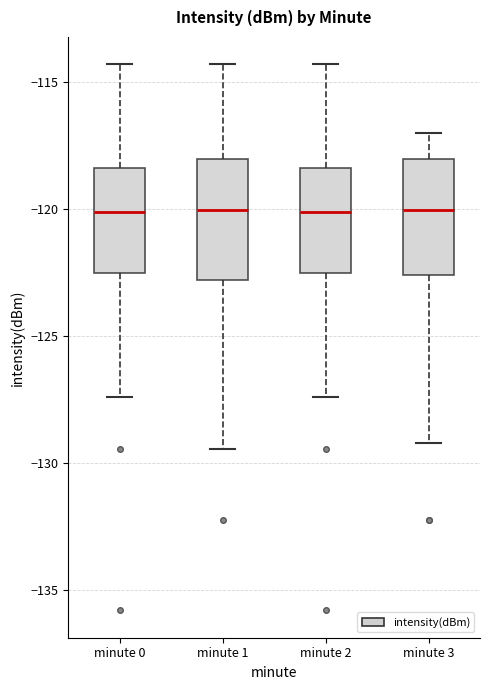

Where is the upper edge of the box for minute 3 on the y-axis? The values are not printed on the chart, so give them approximately, as read against the axis.

-118.0